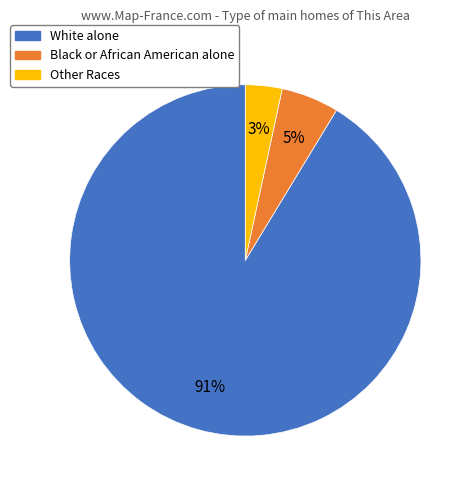

What is the largest slice in the pie chart?

White alone